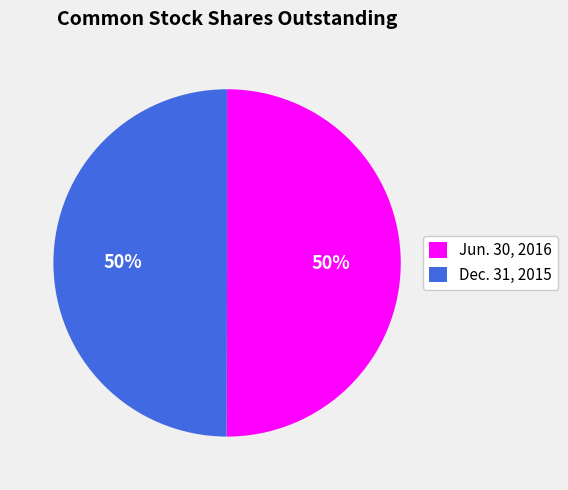

To the nearest percent, what is the average slice percentage?

50%